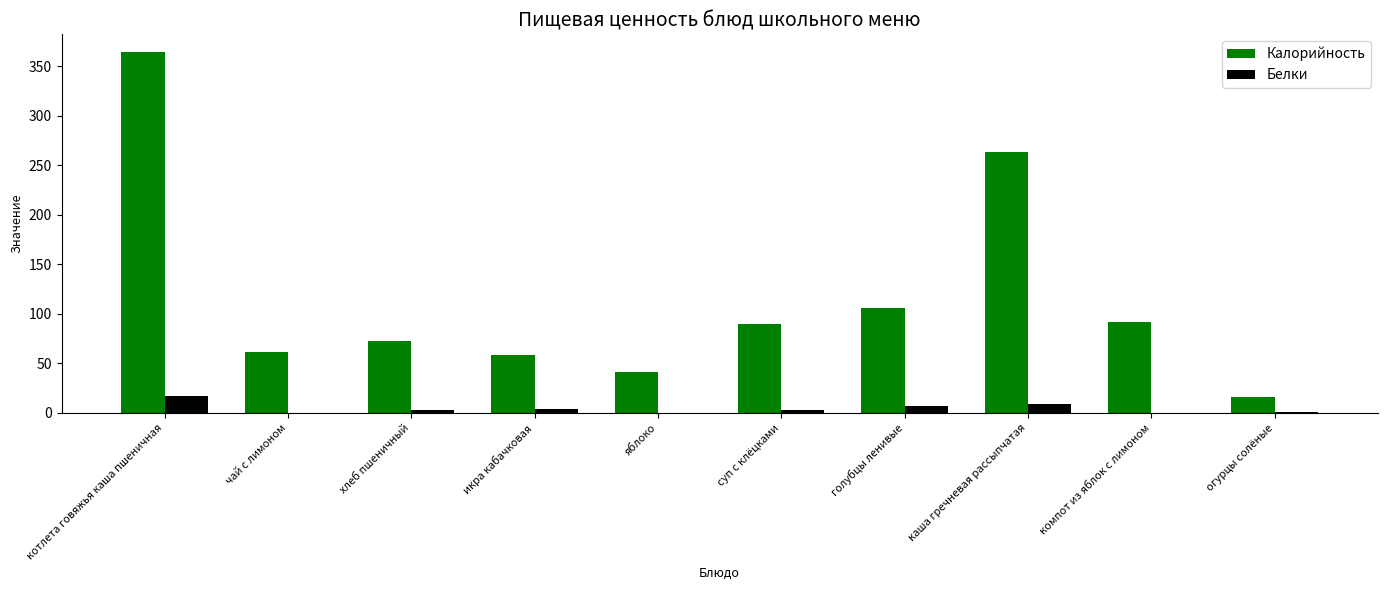

The value of Калорийность at икра кабачковая is 34.4. True or false?

False